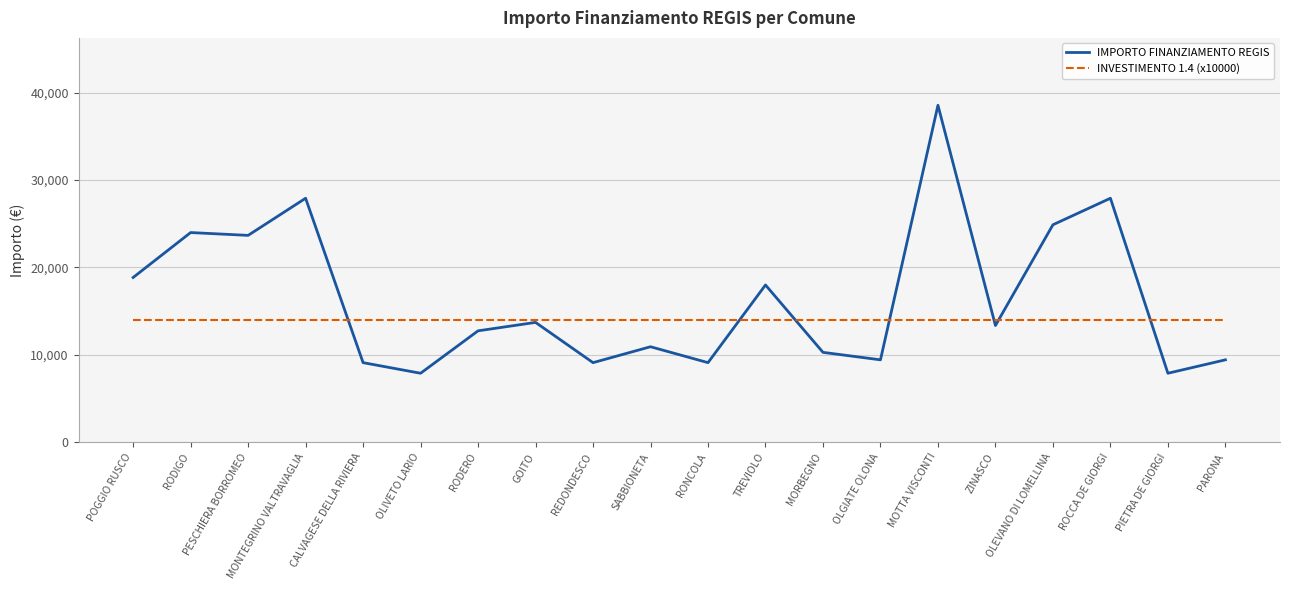

The value of INVESTIMENTO 1.4 (x10000) at GOITO is 14000. True or false?

True